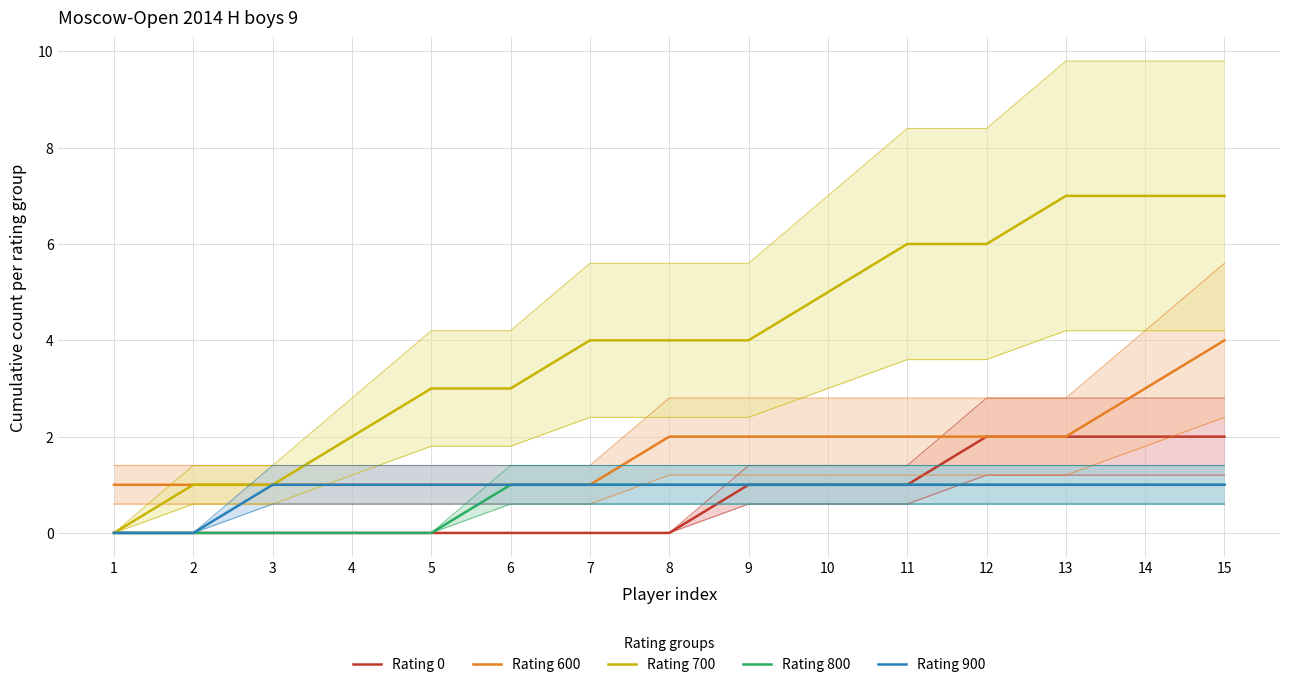

The value of Rating 600 at 1 is 1. True or false?

False